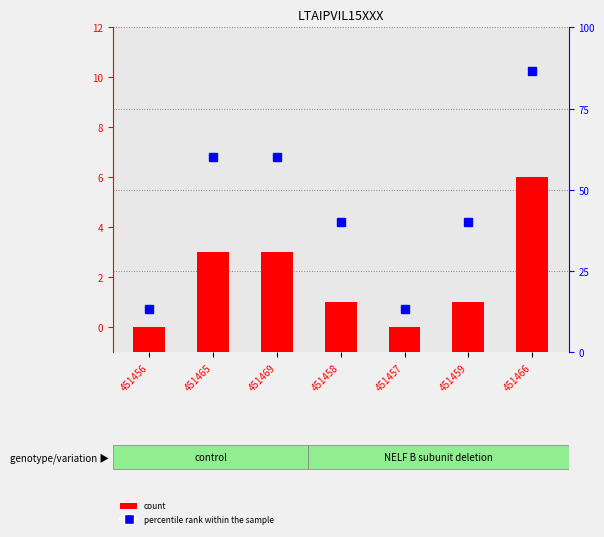

List the labels in order of value, largest first.

451466, 451465, 451469, 451458, 451459, 451456, 451457